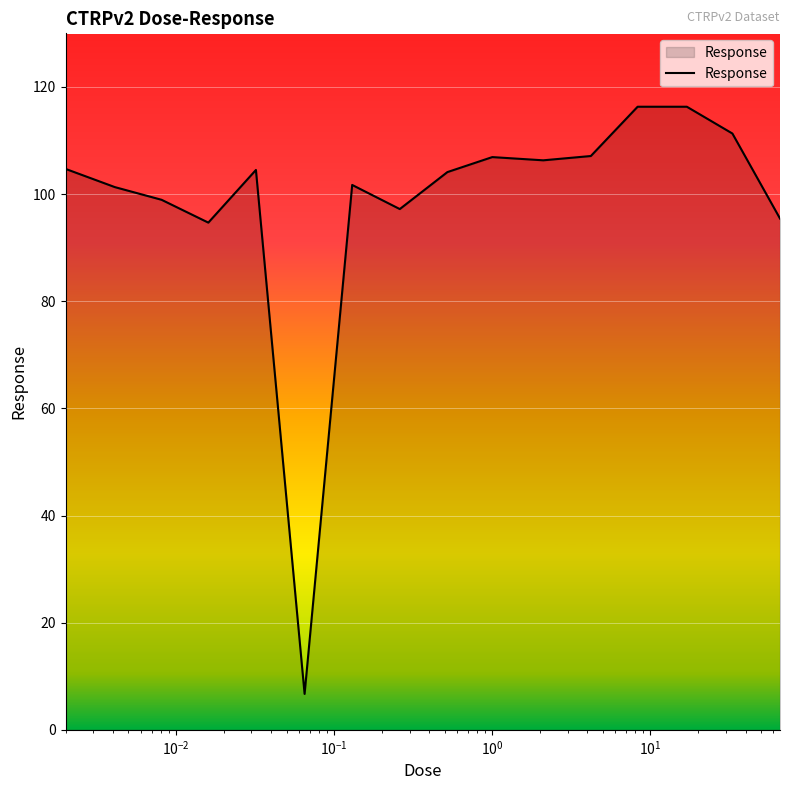

What is the difference between the maximum and minimum values?

109.6